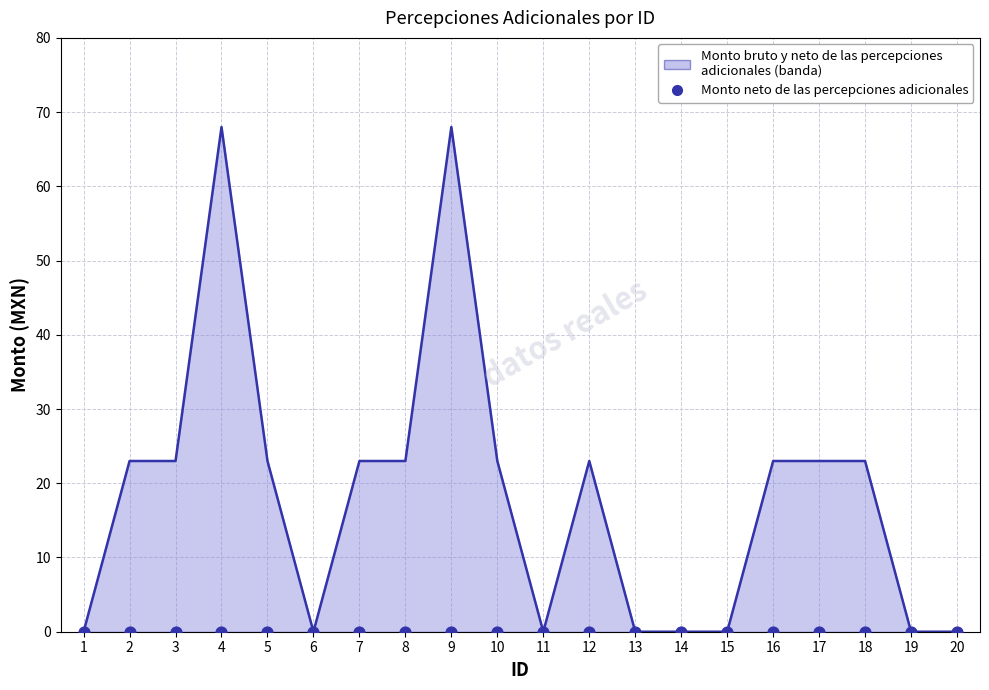

At which category is the sum across all series the highest?

4